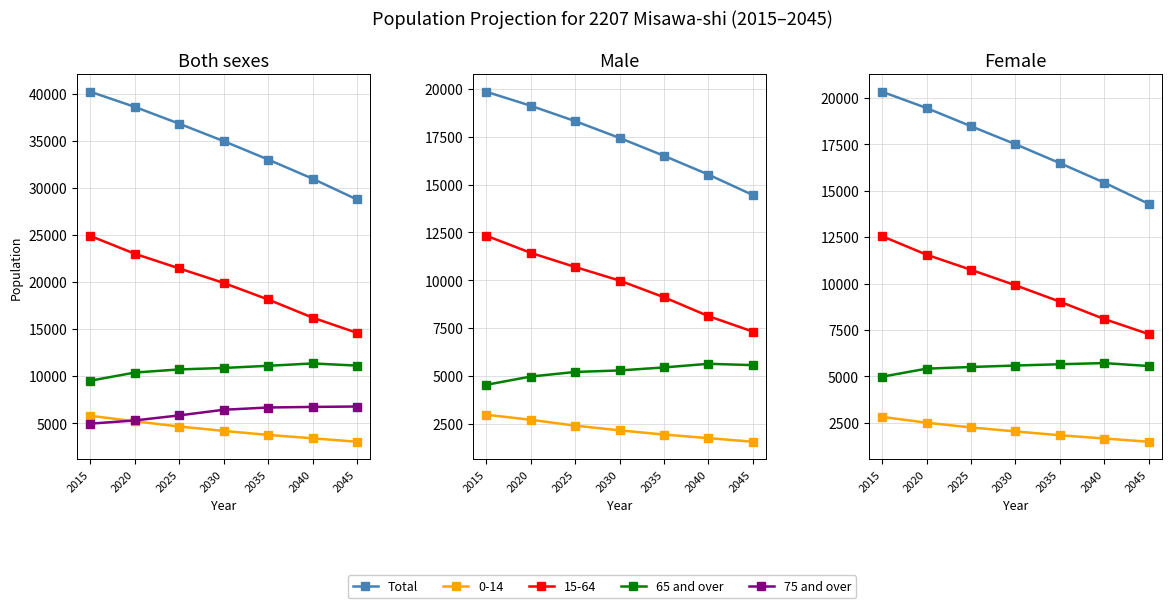

What is the value of the 65 and over point at the 4th from the left?

5580